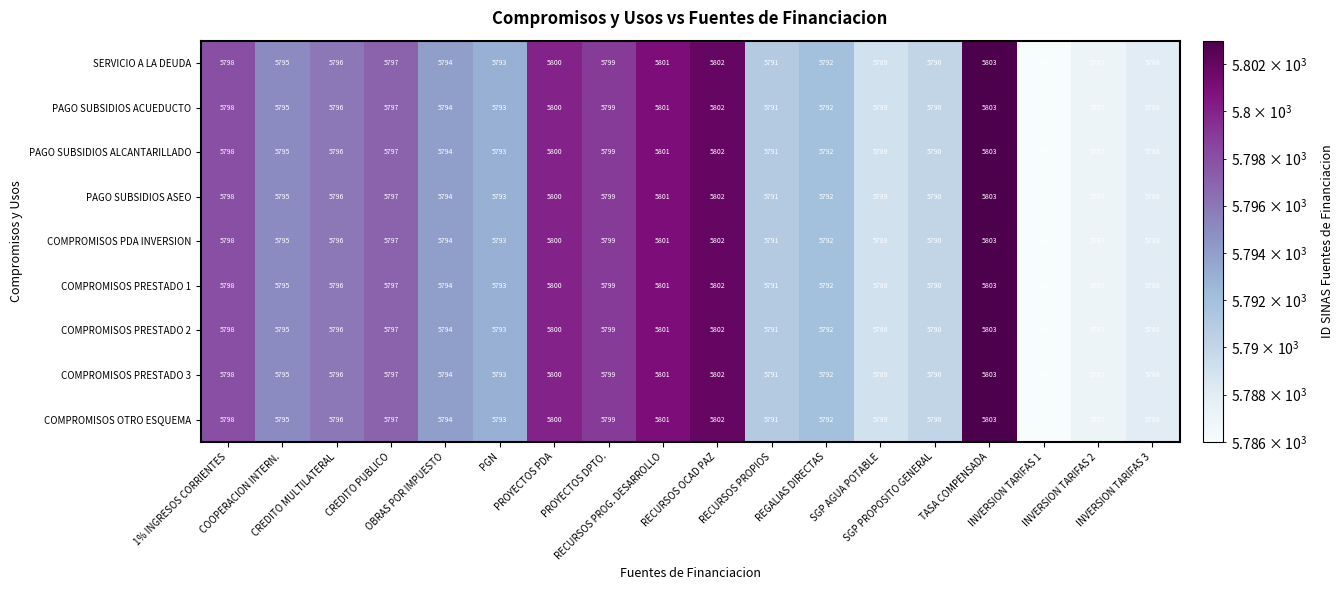

What is the difference between the maximum and second lowest values in the PAGO SUBSIDIOS ALCANTARILLADO series?

16